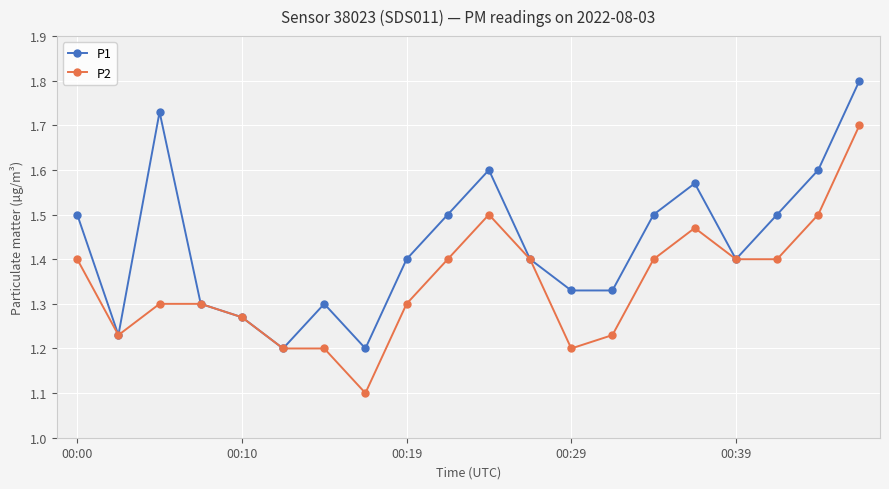

List the series in order of their peak value, highest first.

P1, P2